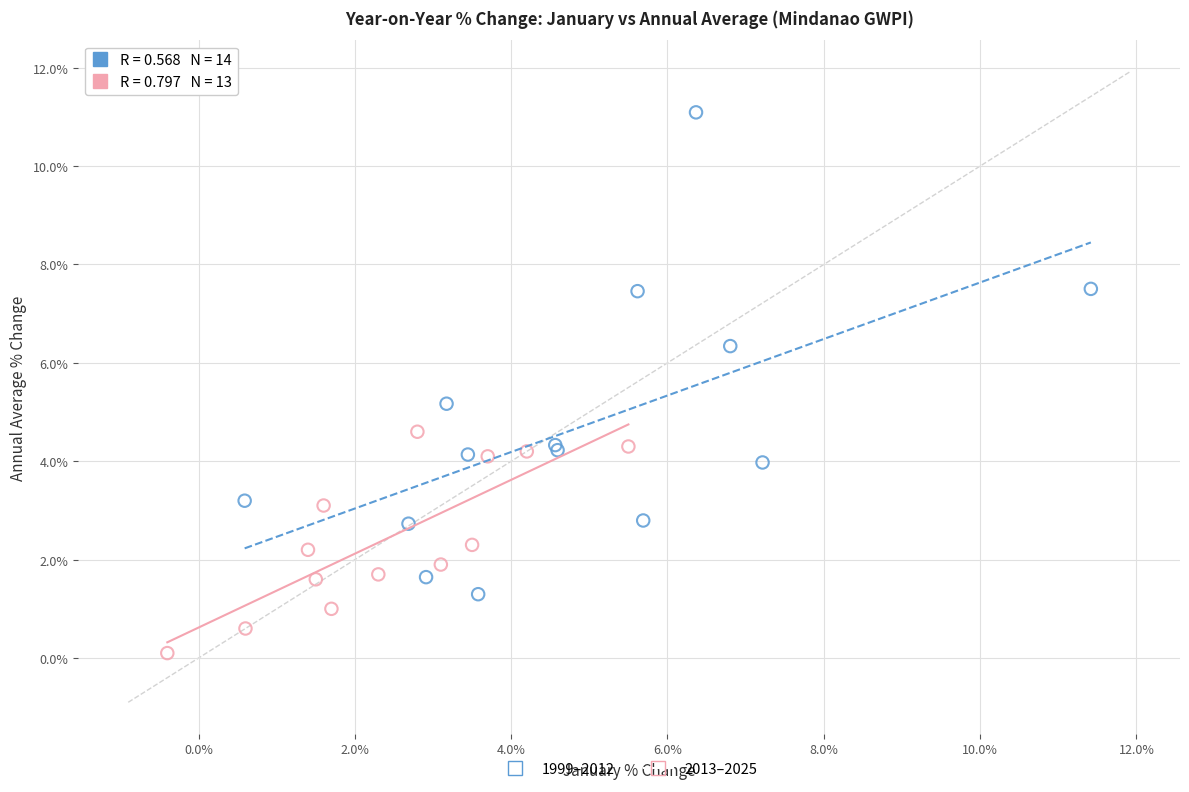

Which series has the widest spread of Y values?

1999–2012